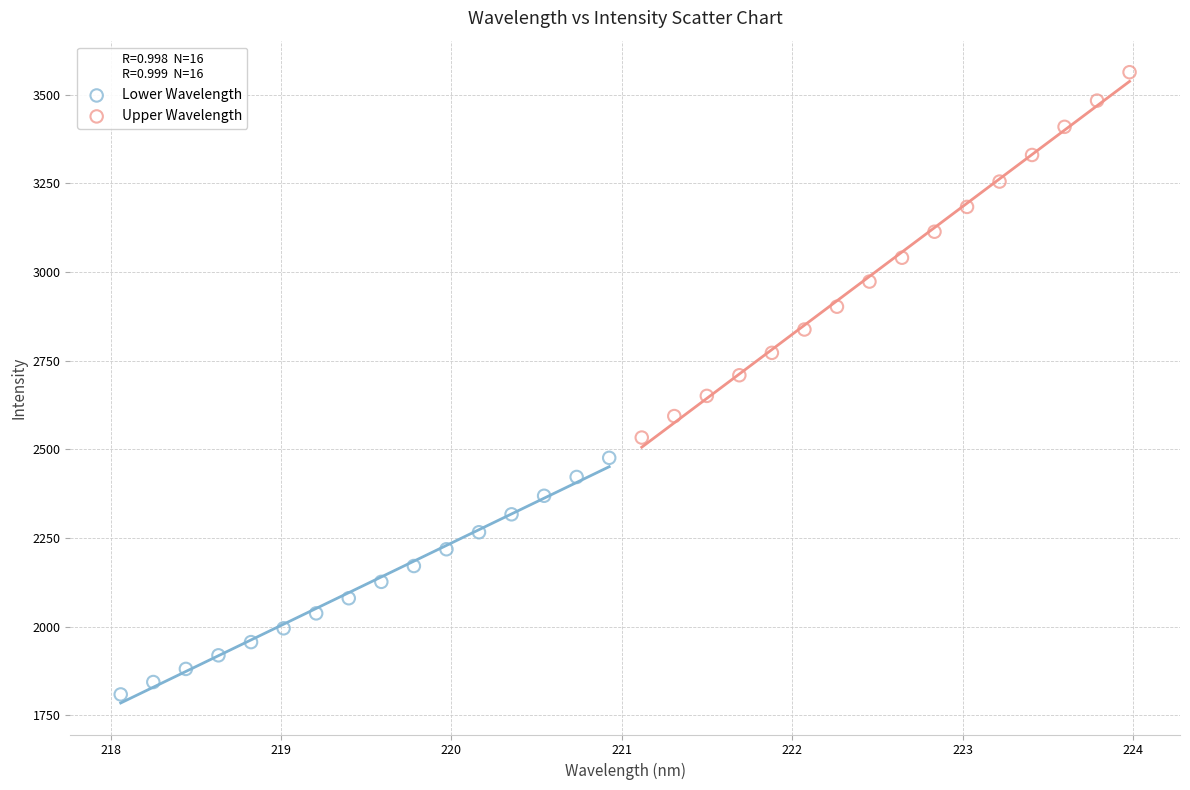

Which series contains the highest Y value?

Upper Wavelength